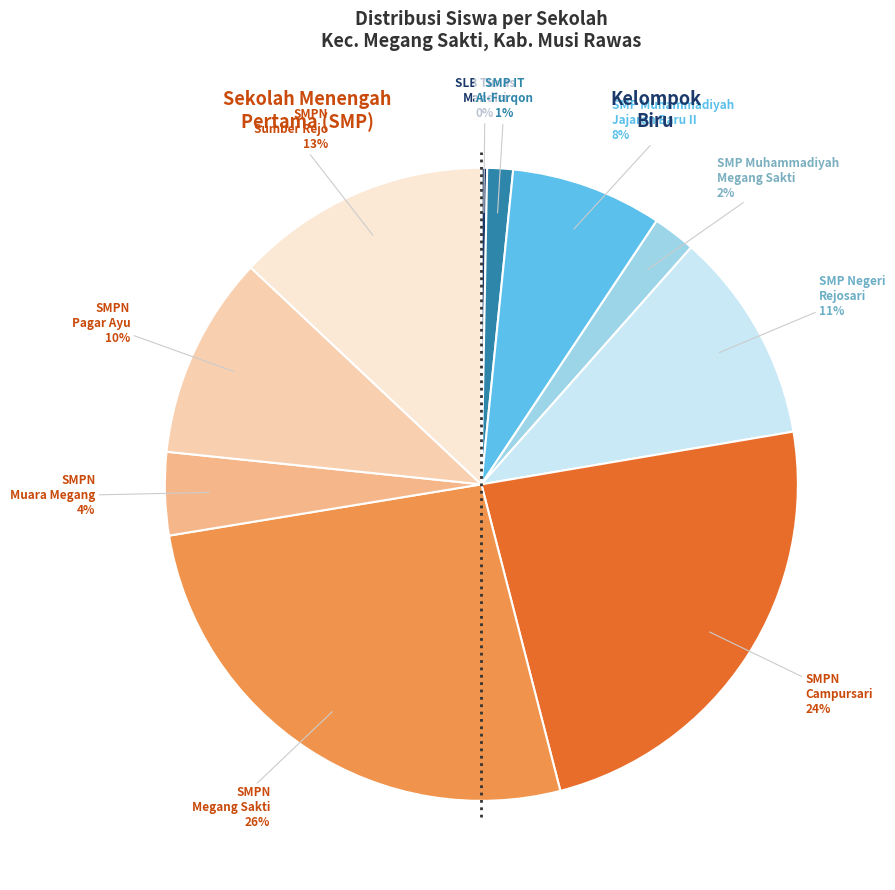

True or false: SLB Tunas Mandiri accounts for 0% of the total.

True